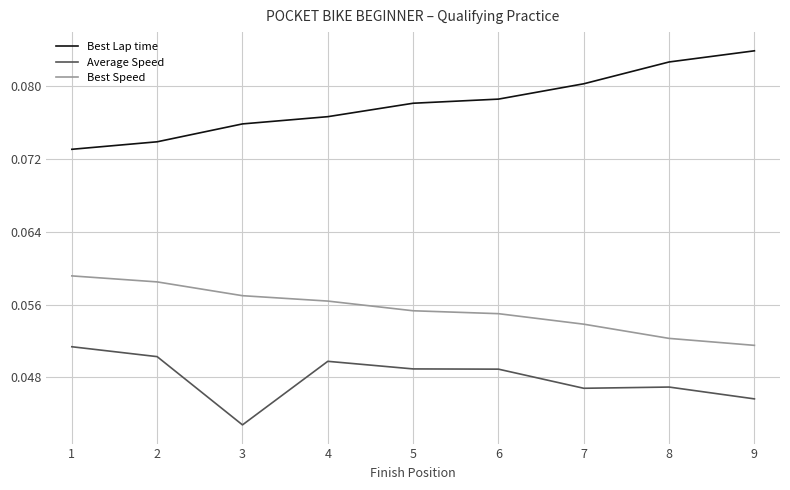

At which label is Average Speed closest to 0?

3